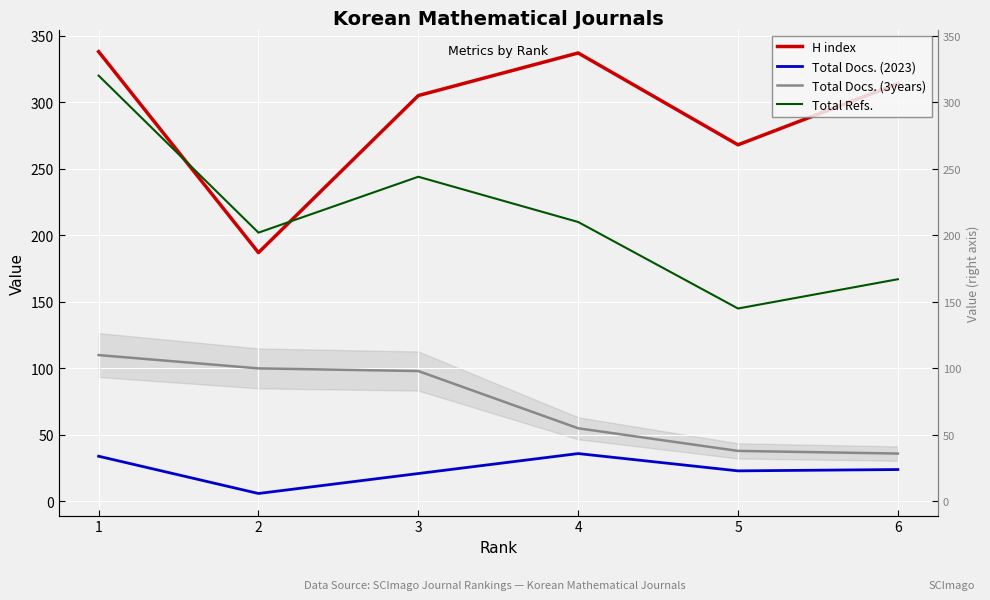

Where is H index nearest to the value 262?

5